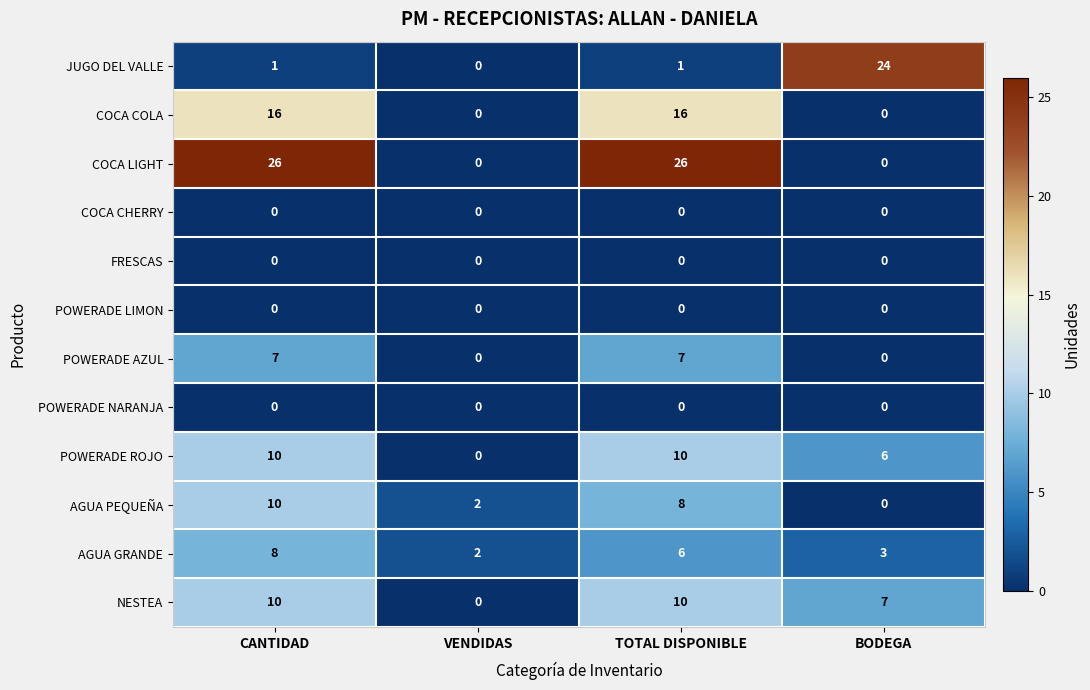

Which series changed the most between VENDIDAS and BODEGA?

JUGO DEL VALLE